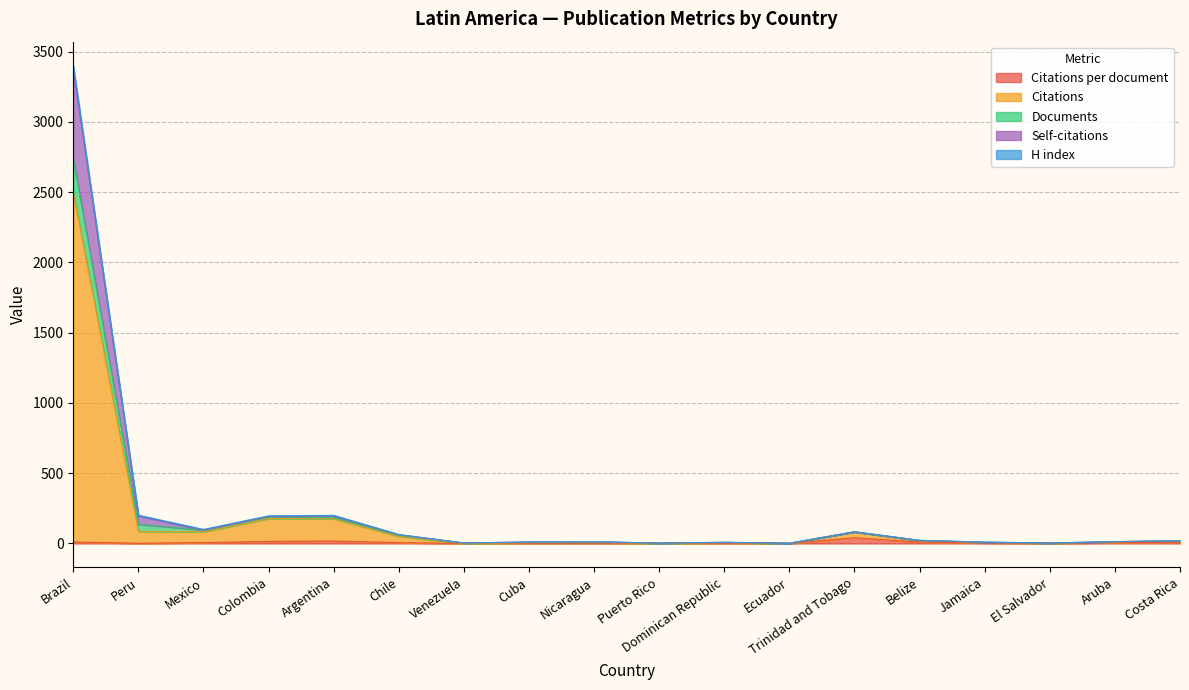

True or false: Documents has a value of 4.0 at Venezuela.

True